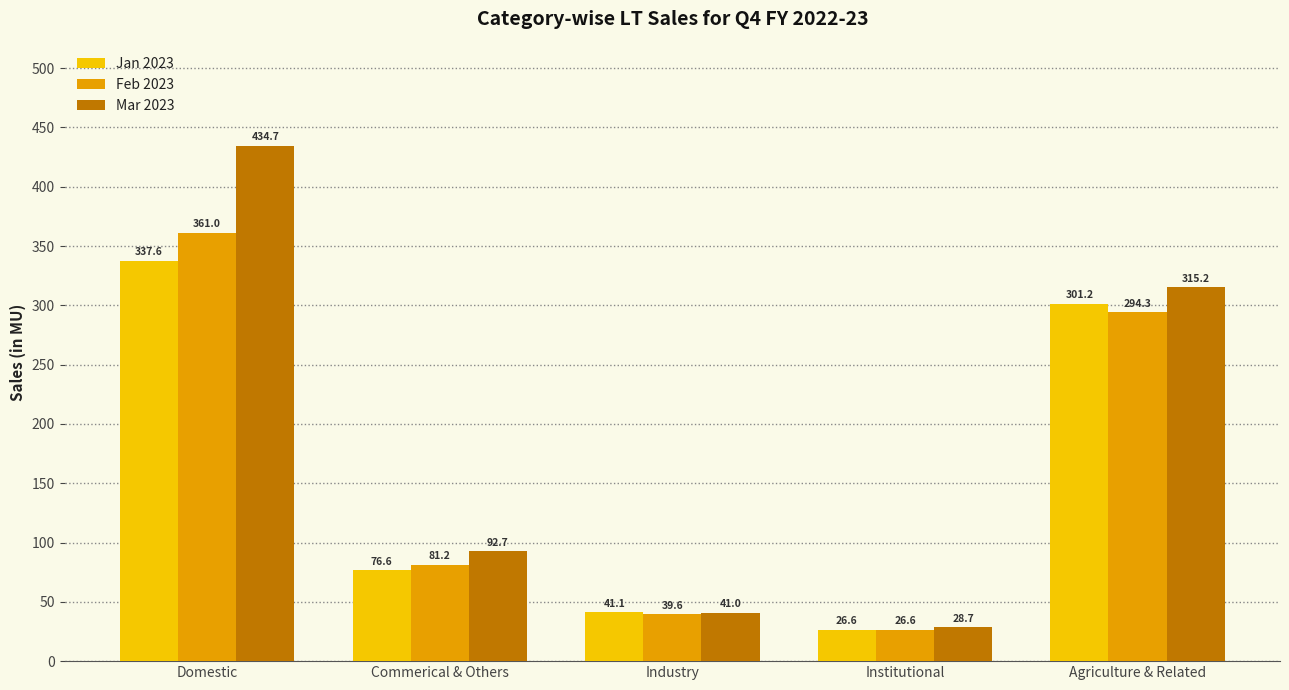

At which category does the chart reach its minimum across all series?

Institutional